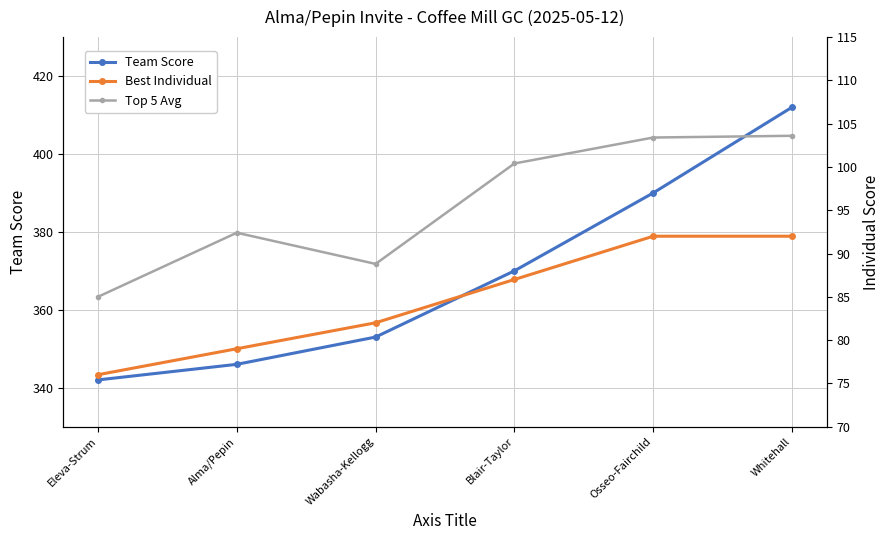

What is the average value of the Top 5 Avg series?

95.6